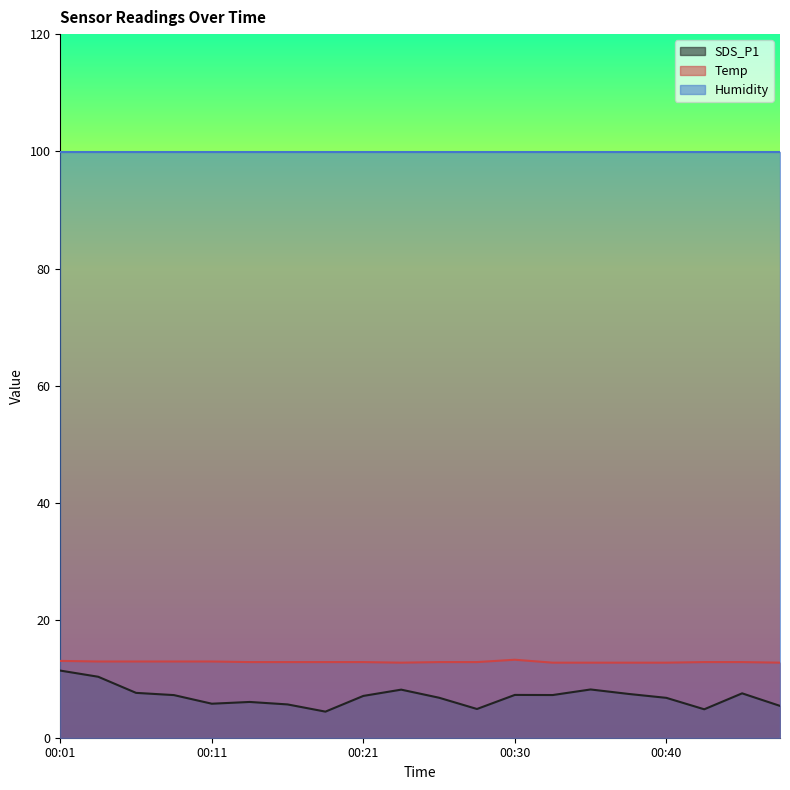

True or false: Temp and SDS_P1 cross at least once.

False